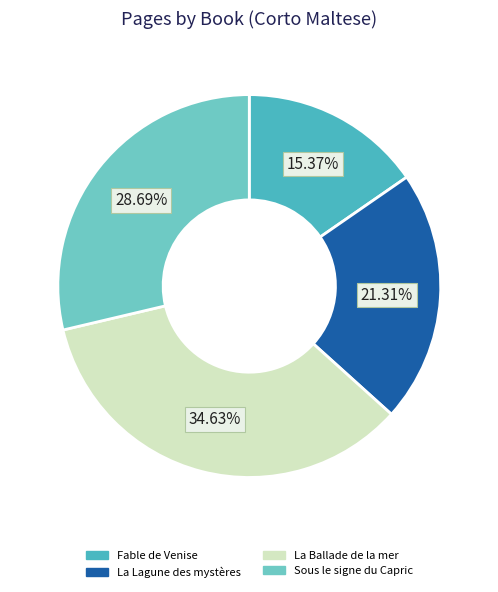

What is the ratio of the value at La Ballade de la mer to the value at Fable de Venise?

2.3